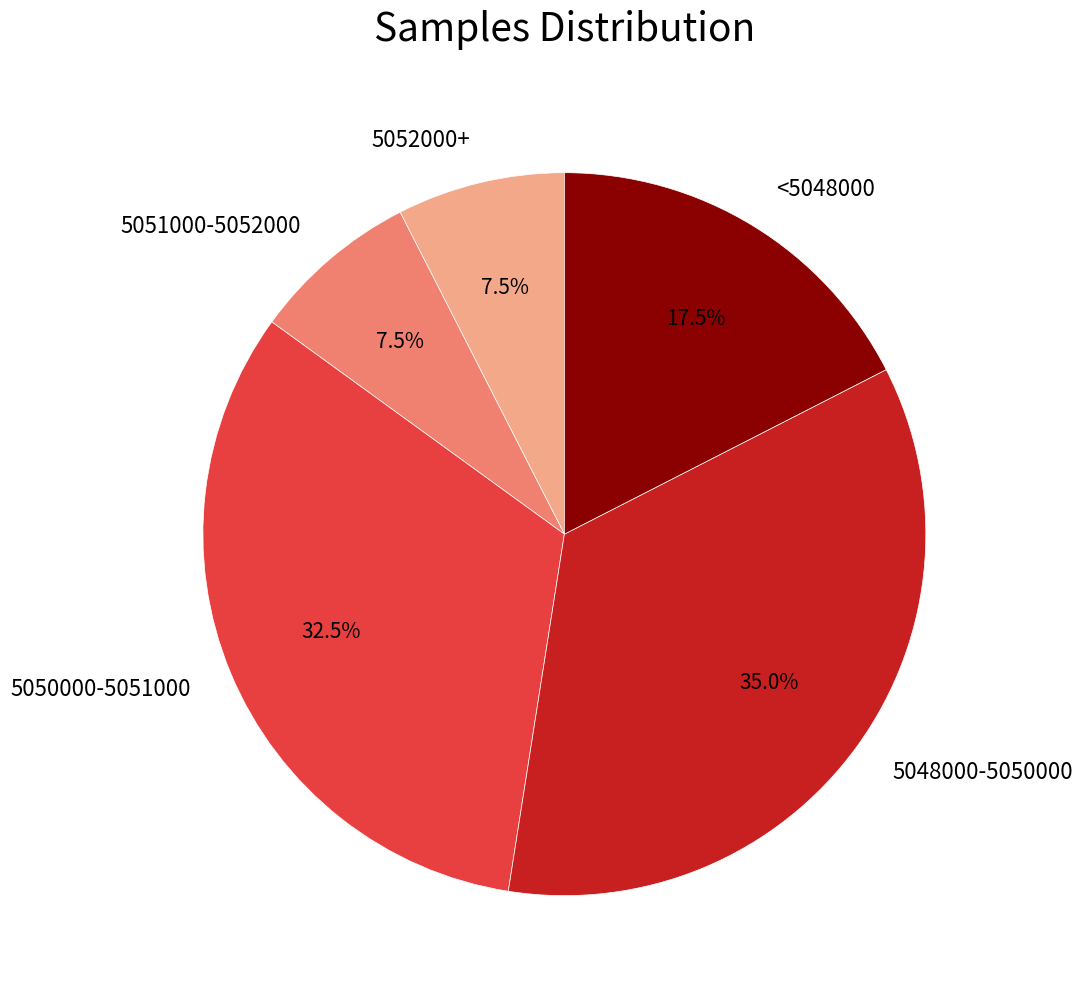

What is the largest slice in the pie chart?

5048000-5050000